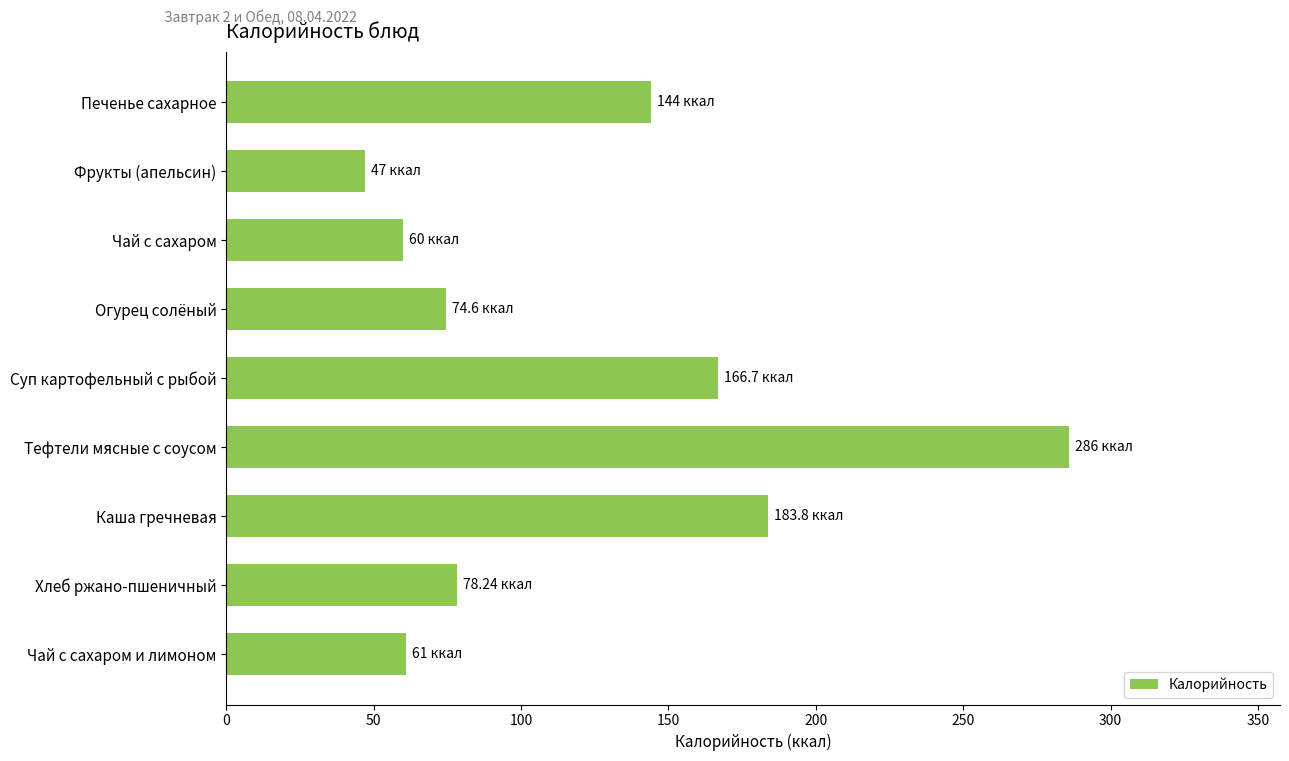

What is the sum of all values?

1101.3